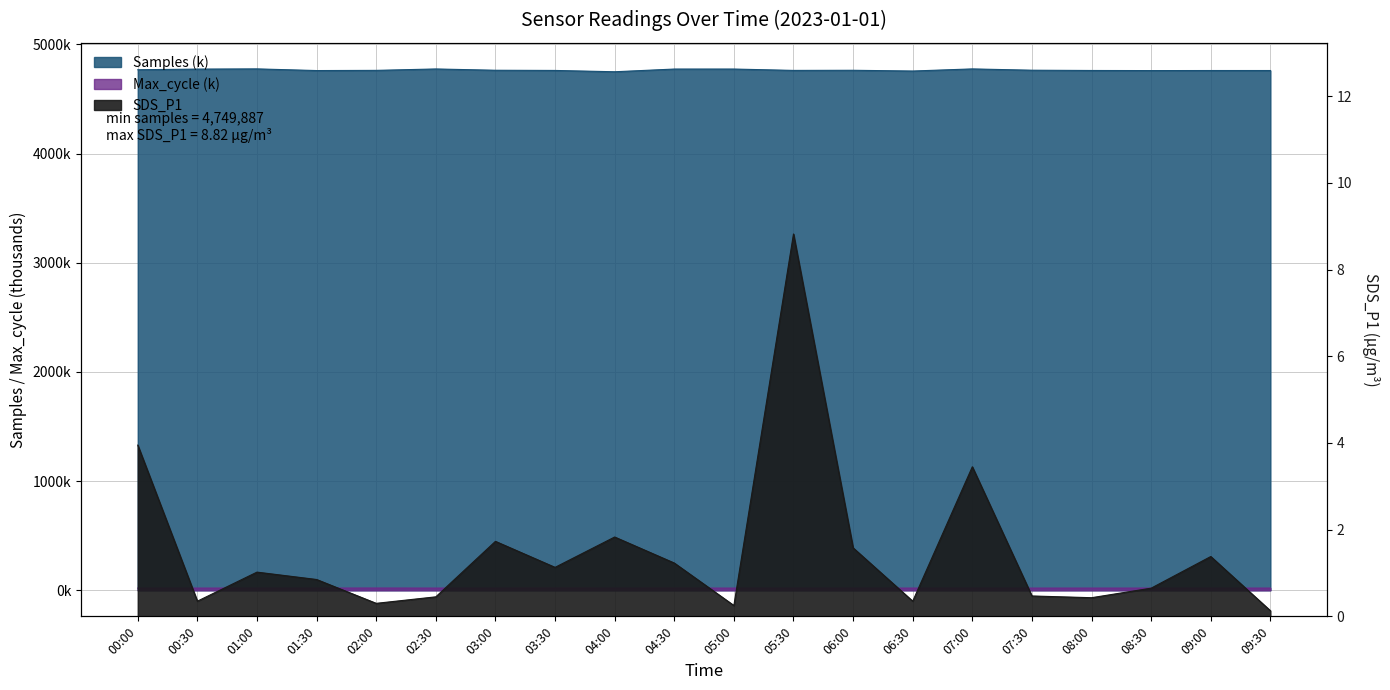

Reading right to left, what are all the values shown in this chart?

Samples: 09:30=4761.2	09:00=4761.2	08:30=4760.6	08:00=4761.5	07:30=4764.0	07:00=4775.9	06:30=4756.6	06:00=4763.4	05:30=4762.2	05:00=4774.7	04:30=4774.6	04:00=4749.9	03:30=4761.9	03:00=4763.6	02:30=4775.5	02:00=4762.5	01:30=4760.8	01:00=4776.1	00:30=4774.2	00:00=4768.3
Max_cycle: 09:30=20.1	09:00=20.1	08:30=20.1	08:00=20.1	07:30=20.1	07:00=20.1	06:30=20.1	06:00=20.0	05:30=20.1	05:00=19.9	04:30=20.4	04:00=20.1	03:30=20.5	03:00=20.1	02:30=20.1	02:00=20.6	01:30=20.1	01:00=20.1	00:30=20.1	00:00=20.1
SDS_P1: 09:30=0.1	09:00=1.4	08:30=0.7	08:00=0.4	07:30=0.5	07:00=3.5	06:30=0.3	06:00=1.6	05:30=8.8	05:00=0.2	04:30=1.2	04:00=1.8	03:30=1.1	03:00=1.7	02:30=0.5	02:00=0.3	01:30=0.8	01:00=1.0	00:30=0.3	00:00=4.0